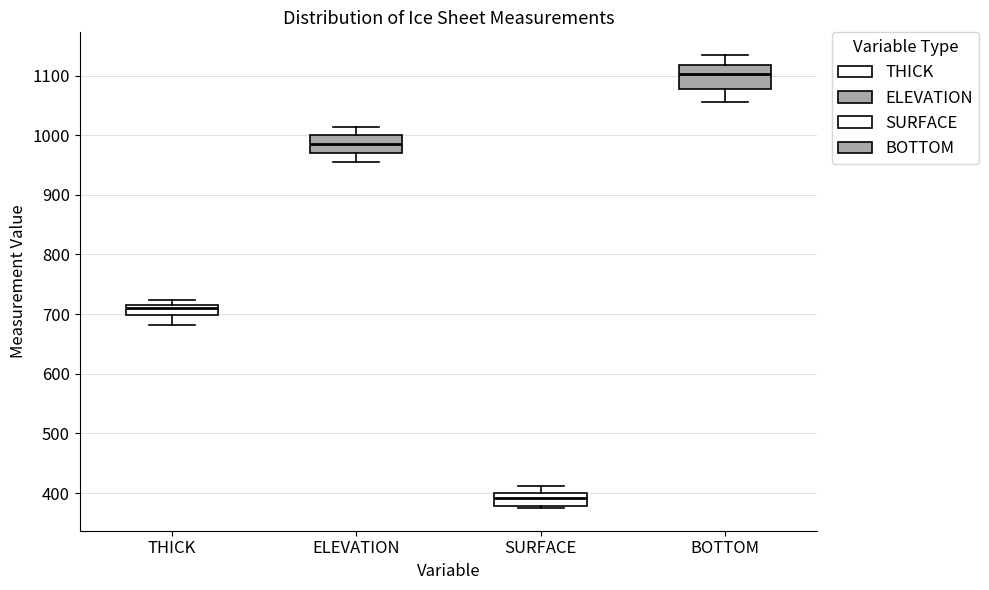

Reading left to right, transcribe this box plot: for each box, give where its median line is, the range the box spans, and where its two whiskers end, as read against the y-axis. The values are not printed on the chart, so give them approximately, as read against the axis.

THICK: median 710, box 700 to 720, whiskers 680 to 720 (just above the box's upper edge)
ELEVATION: median 990, box 970 to 1000, whiskers 960 to 1010
SURFACE: median 390, box 380 to 400, whiskers 370 to 410
BOTTOM: median 1100, box 1080 to 1120, whiskers 1060 to 1130